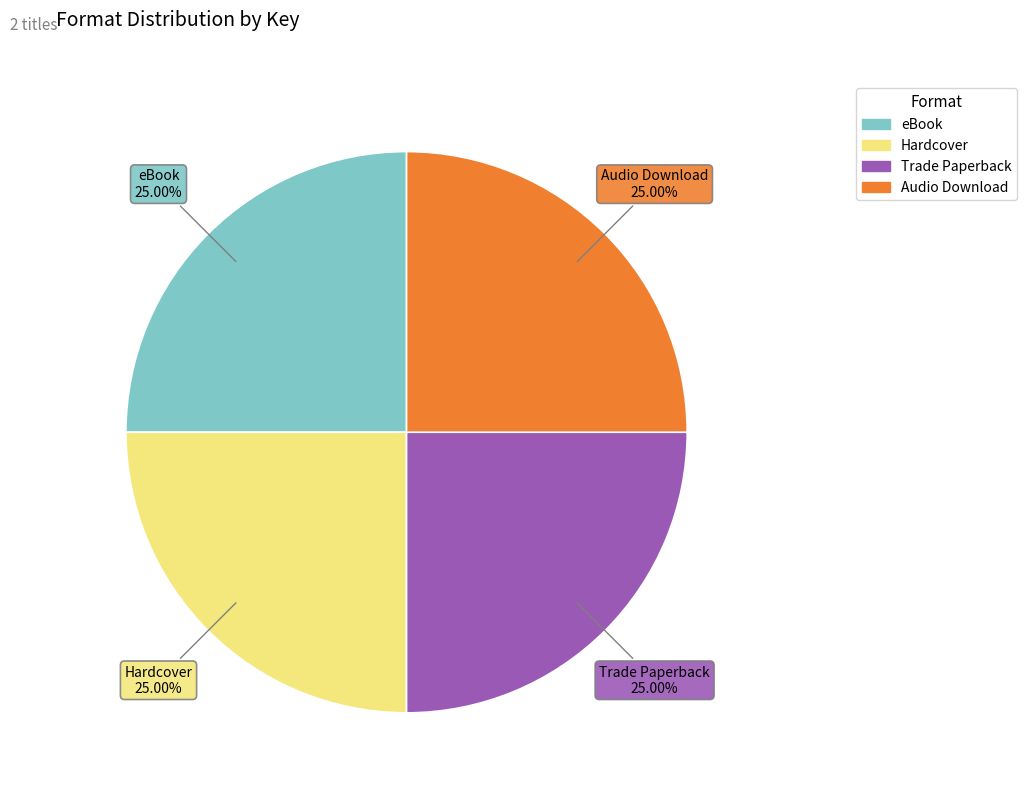

Does eBook account for over 50% of the chart?

No